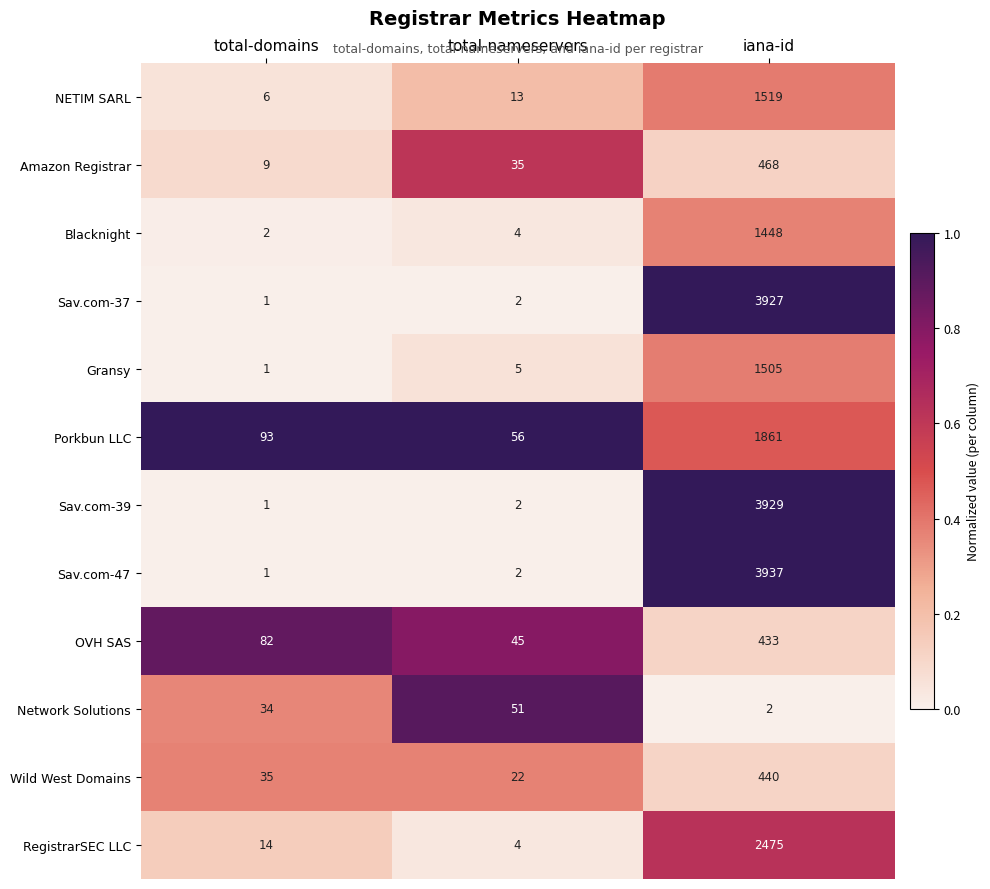

True or false: RegistrarSEC LLC has a value of 9 at total-domains.

False